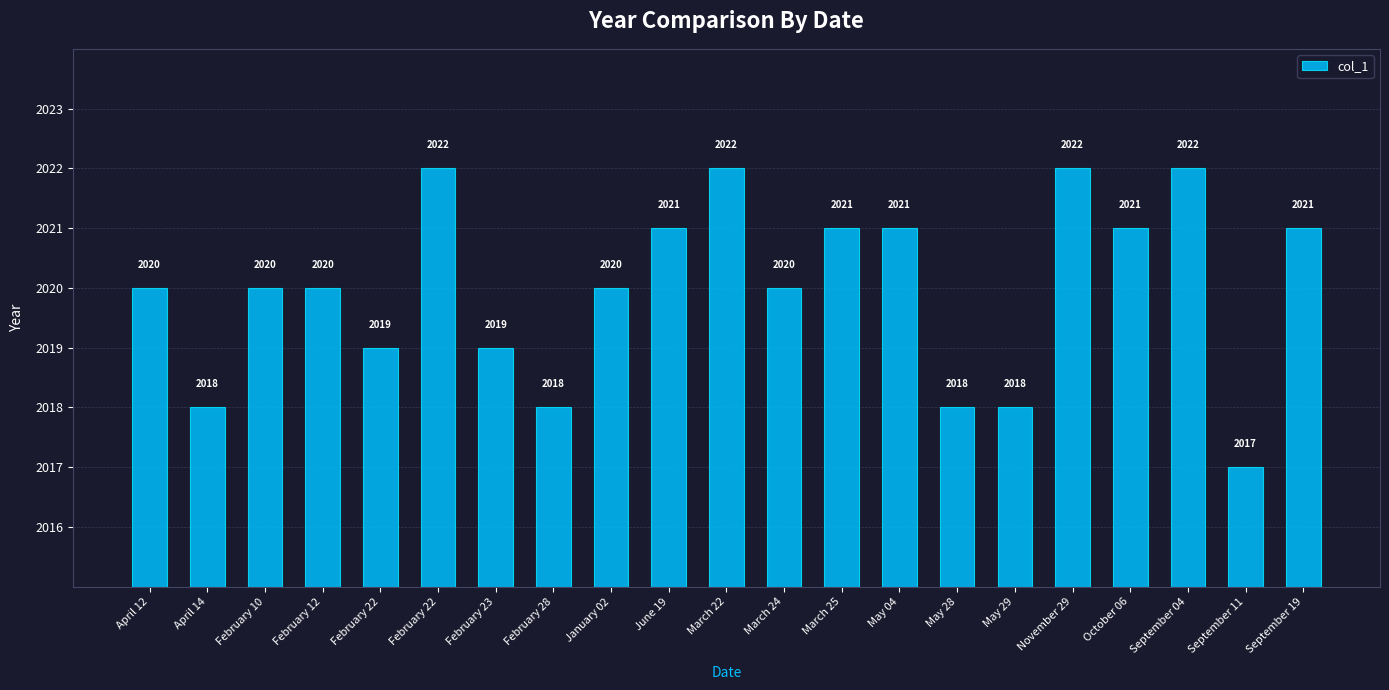

How many bars are there in total?

21